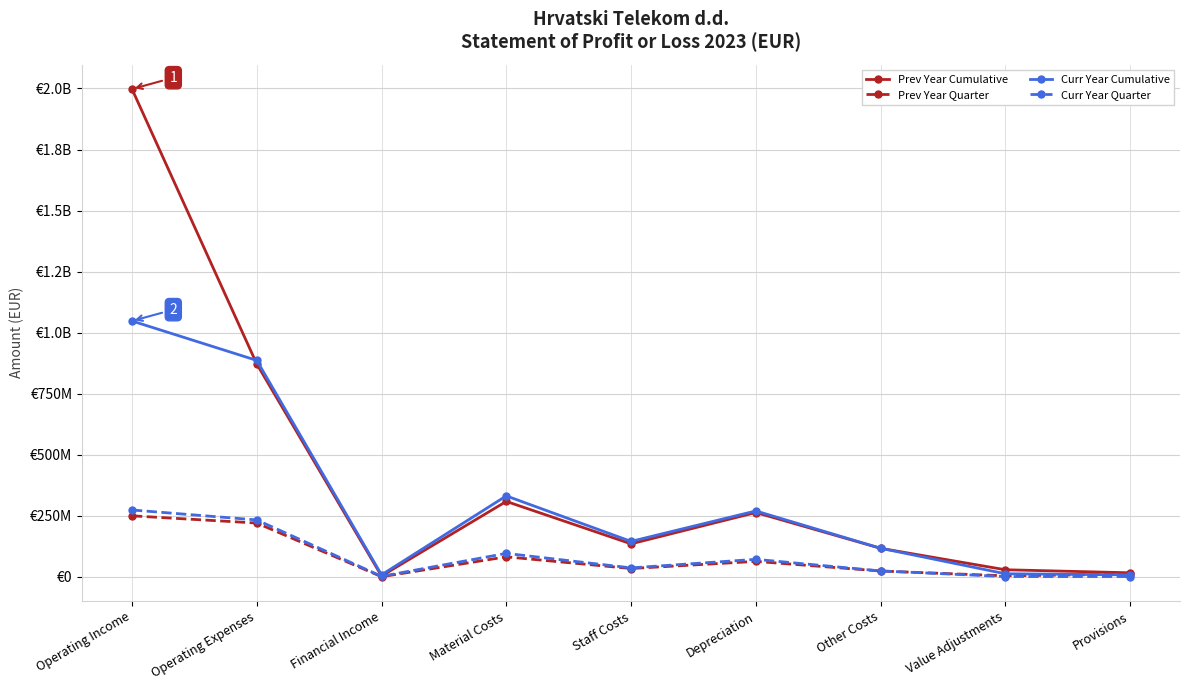

How many values in the Prev Year Quarter series exceed 34480786?

4